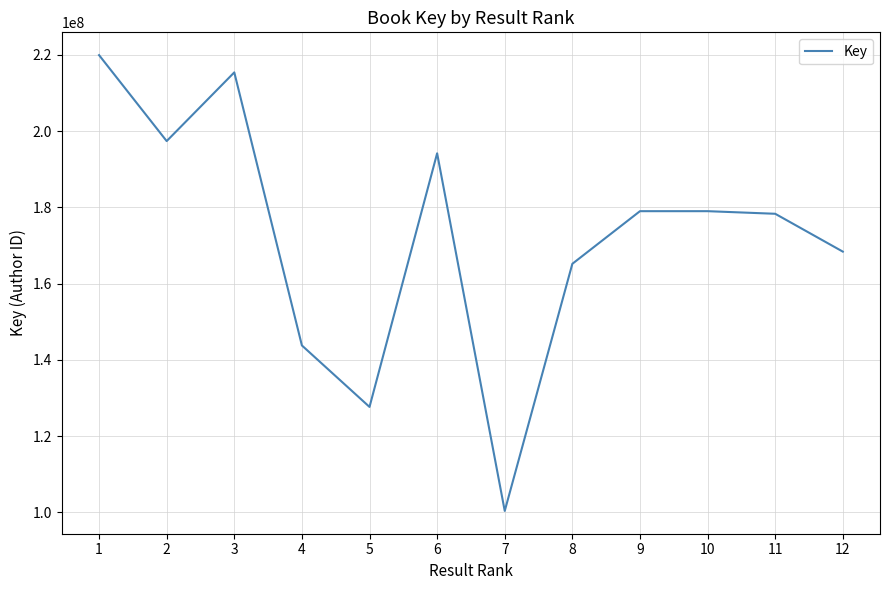

Is it true that the value at 6 is 194179001?

True